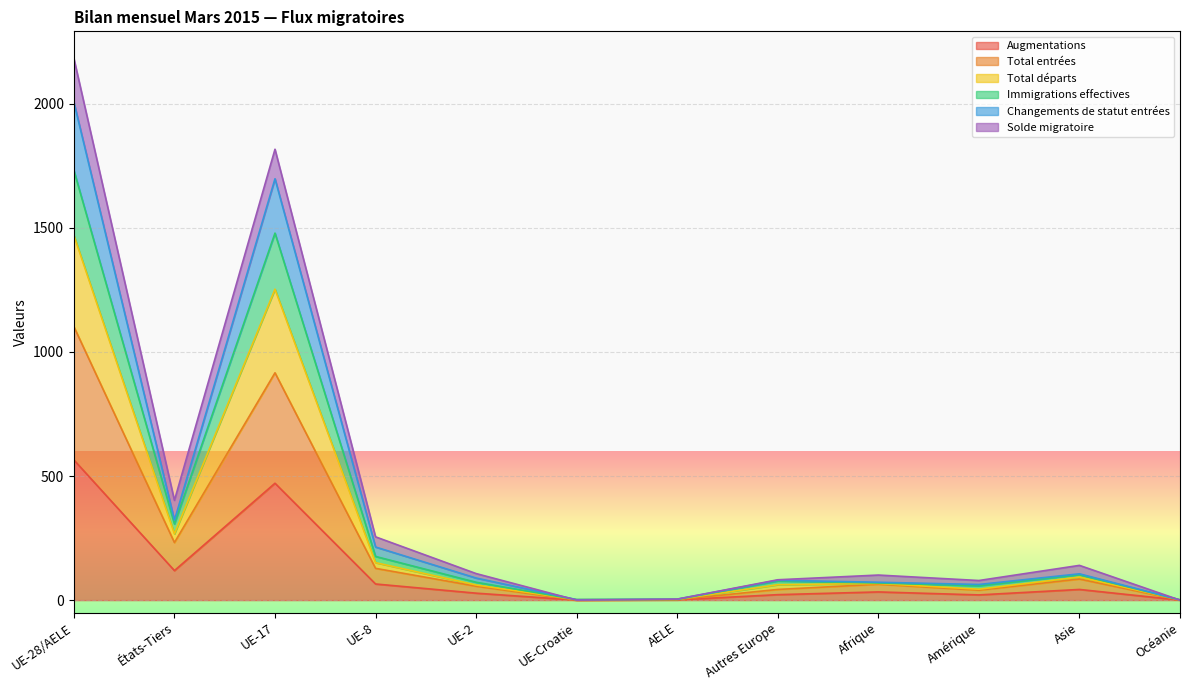

Which category has the lowest value across all series?

UE-Croatie